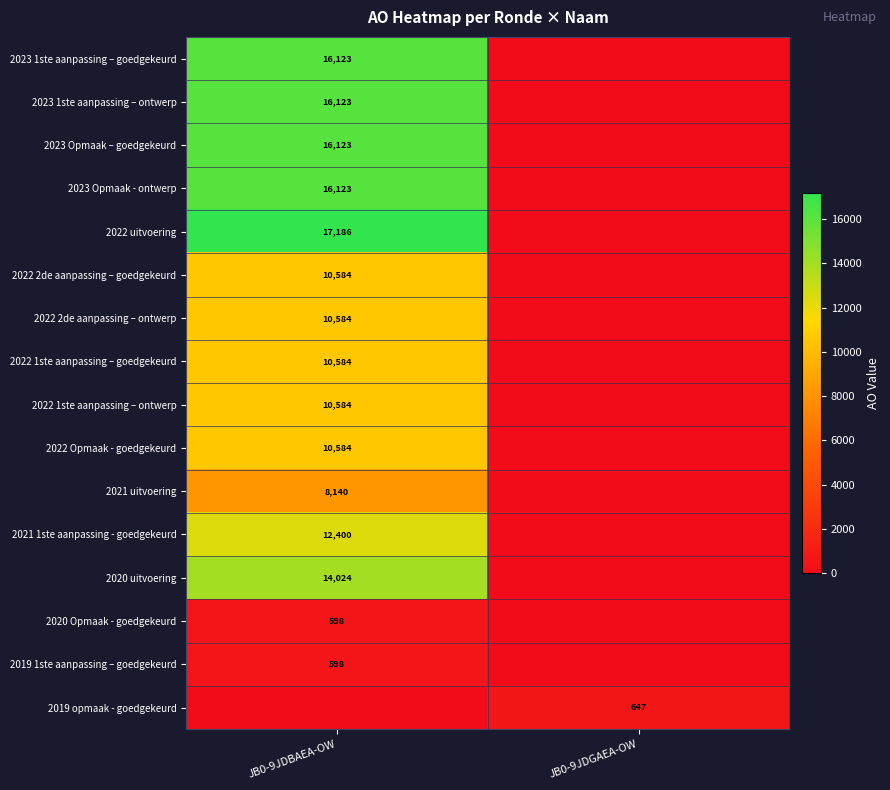

The 2022 uitvoering series shows 3952 at JB0-9JDBAEA-OW. True or false?

False